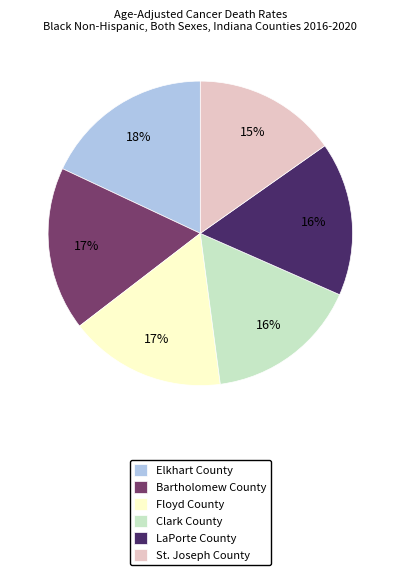

Count the number of slices in the pie.

6